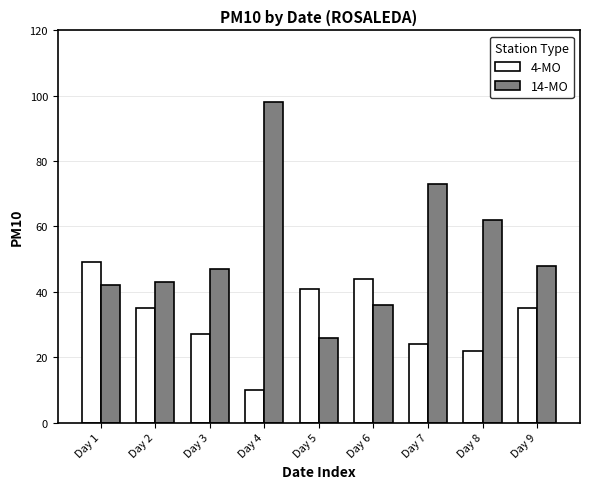

True or false: 14-MO has a value of 26 at Day 5.

True